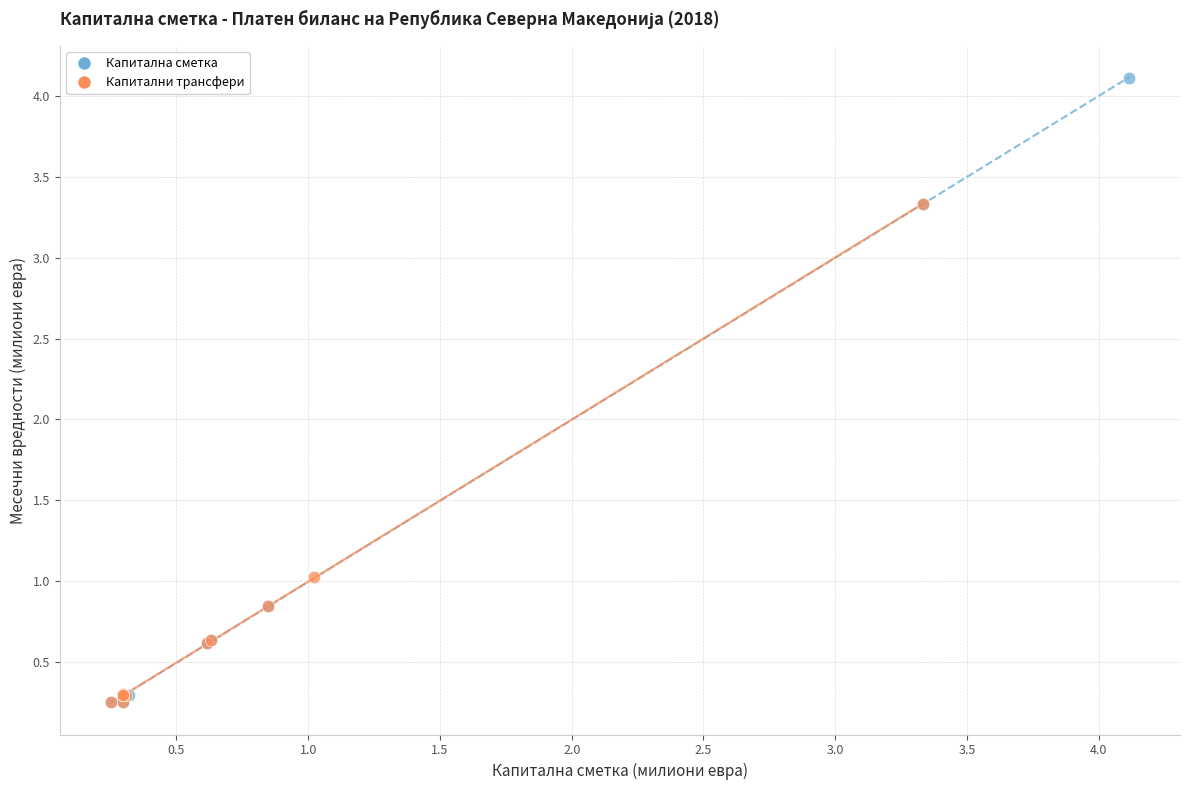

Which series contains the highest Y value?

Капитална сметка